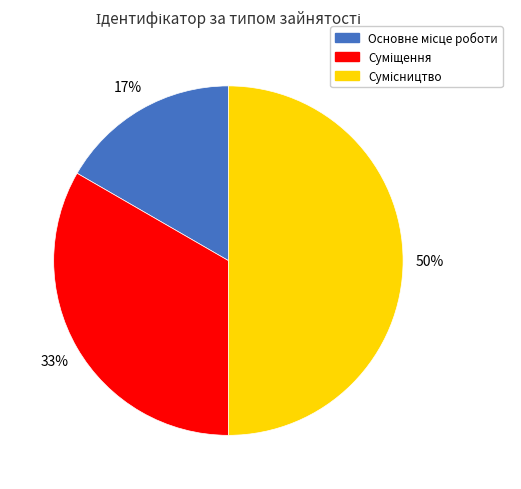

To the nearest percent, what is the average slice percentage?

33%